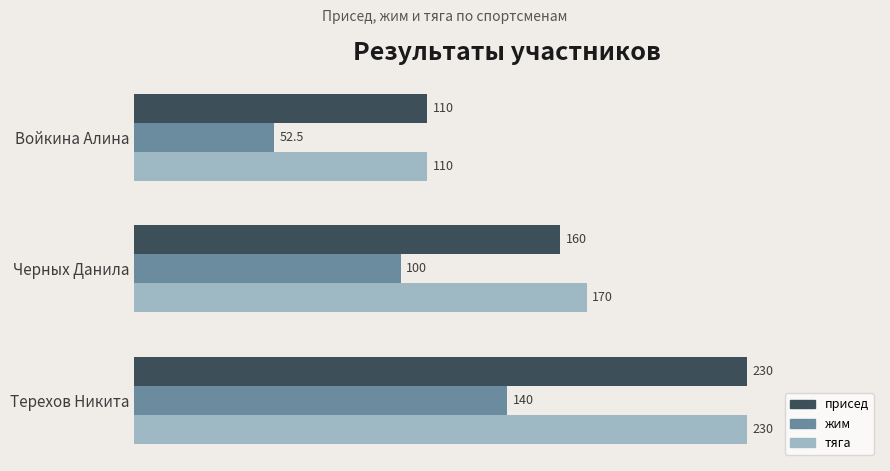

Which label corresponds to the largest value in the chart?

Терехов Никита